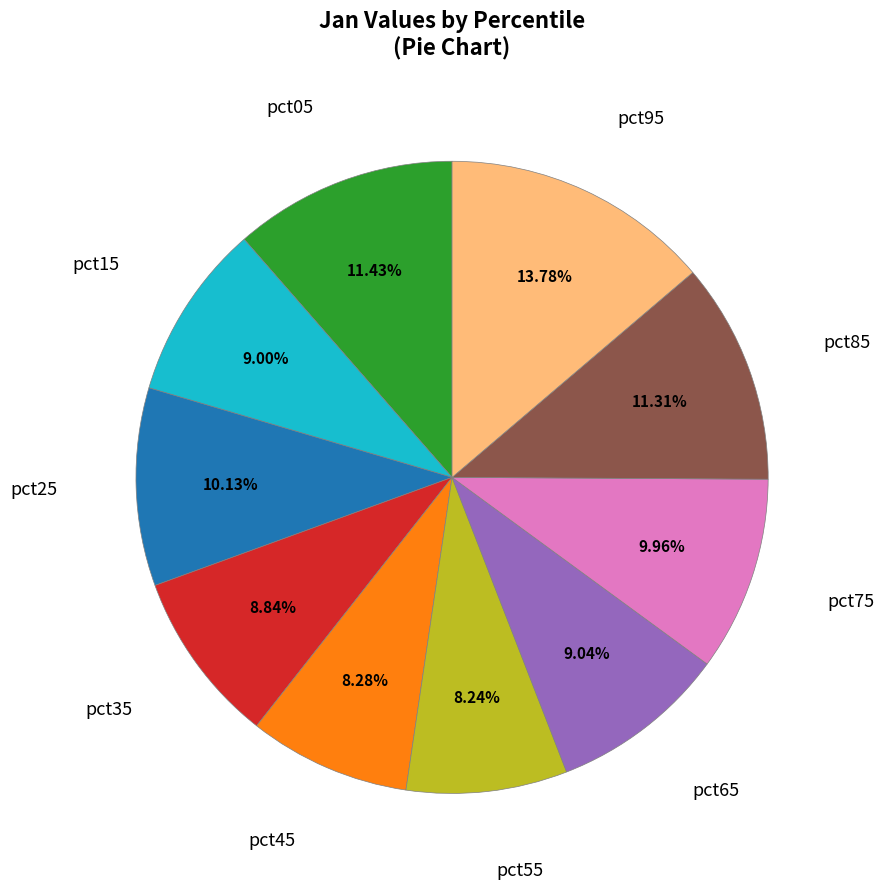

How many slices are in this pie chart?

10